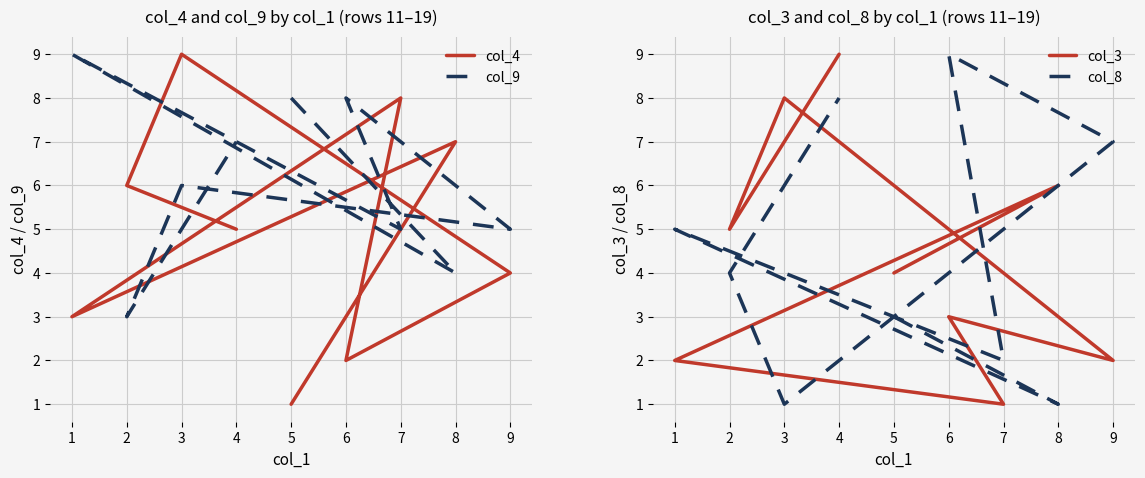

Where is the first local maximum for col_9?

1